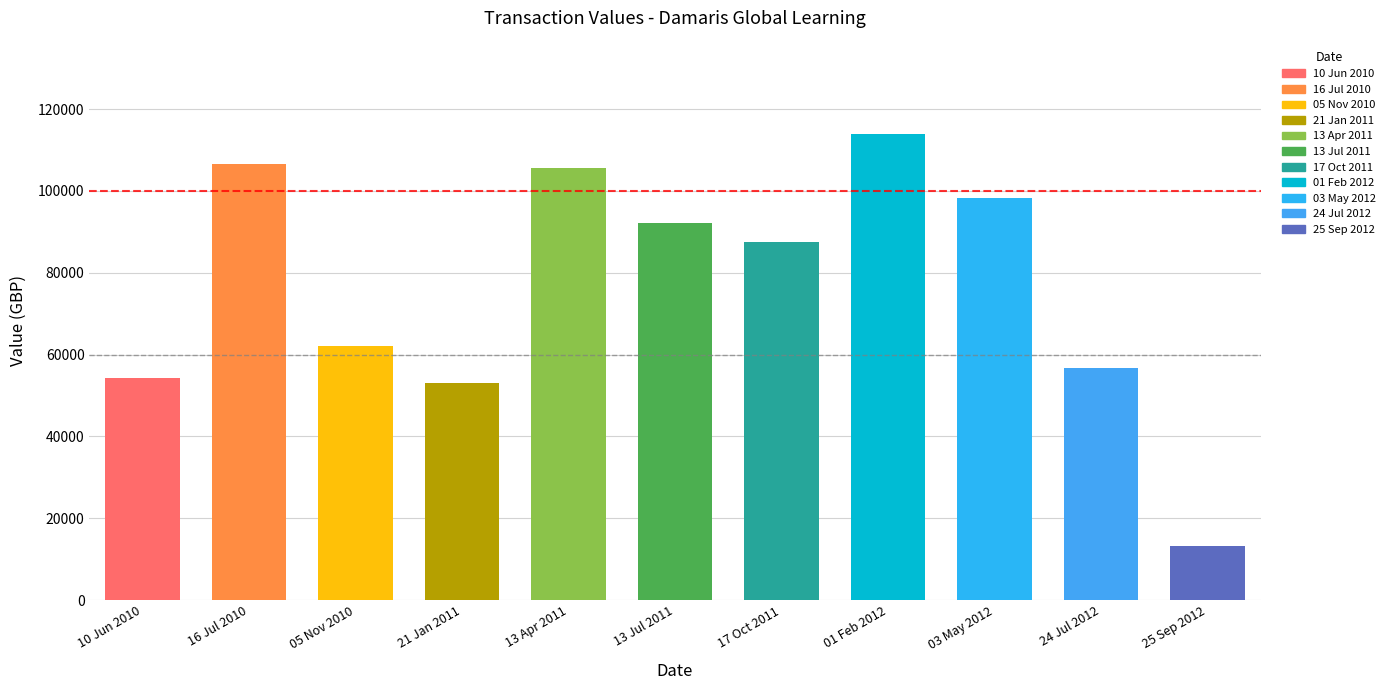

Count the number of values greater than 87434.

5